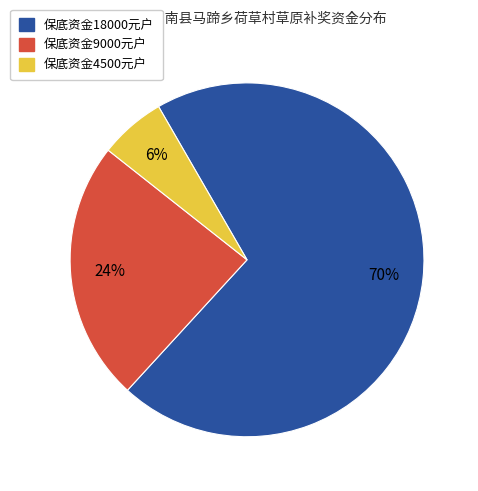

Does any single category account for the majority?

Yes